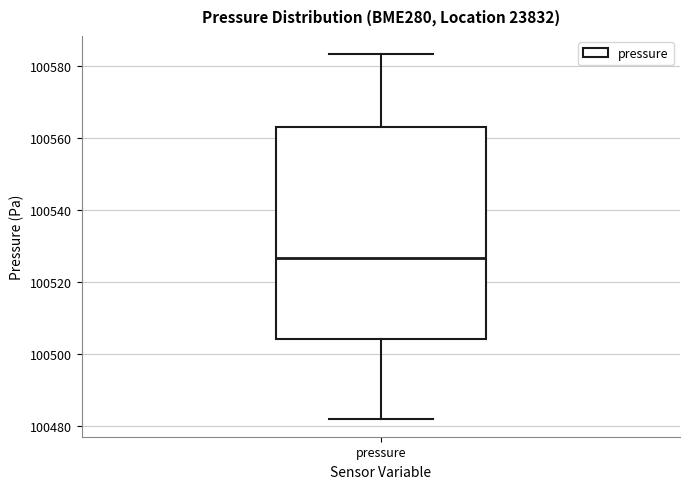

Read this box plot against the y-axis: the position of the median line, the range covered by the box, and the ends of both whiskers. The values are not printed on the chart, so give them approximately, as read against the axis.

median 100526, box 100504 to 100564, whiskers 100482 to 100584